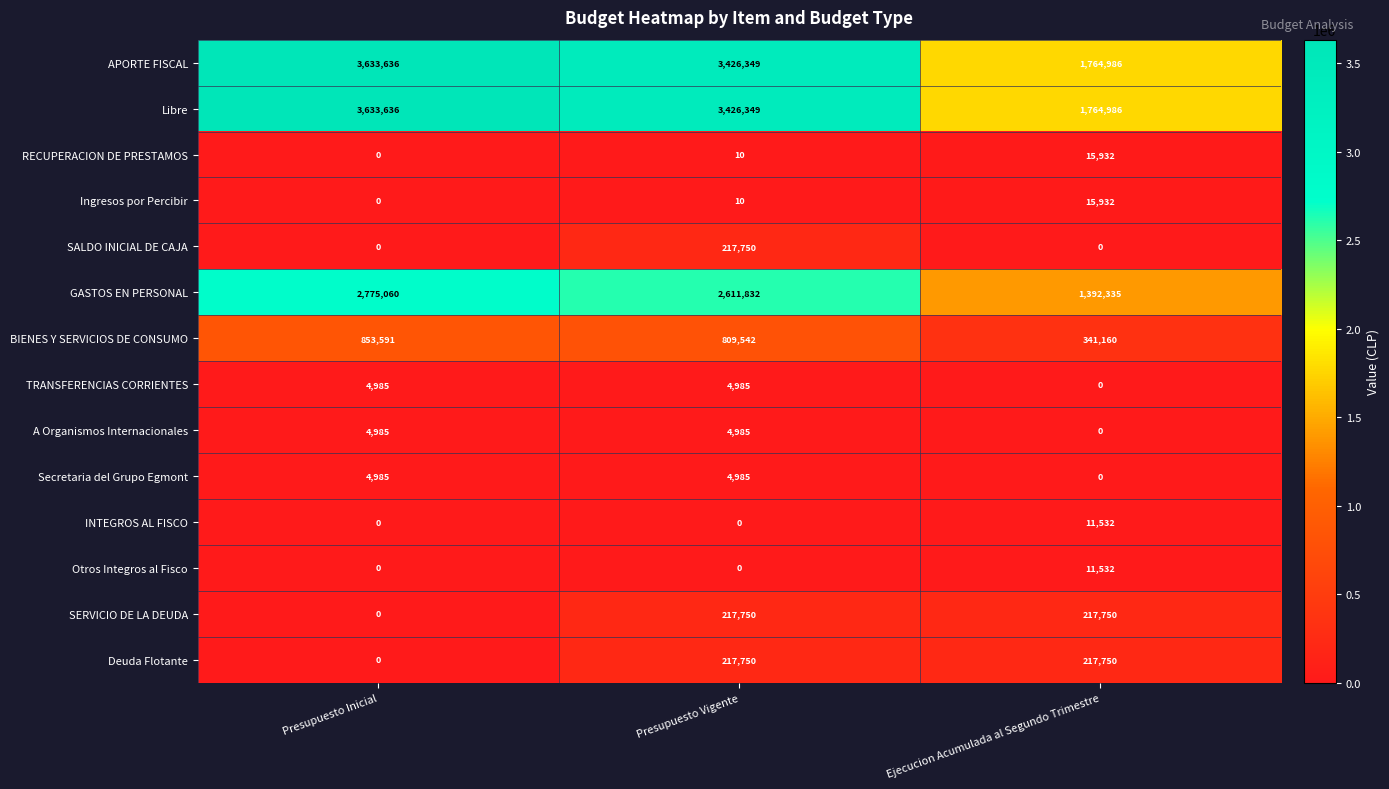

The Otros Integros al Fisco series shows 11532 at Ejecucion Acumulada al Segundo Trimestre. True or false?

True